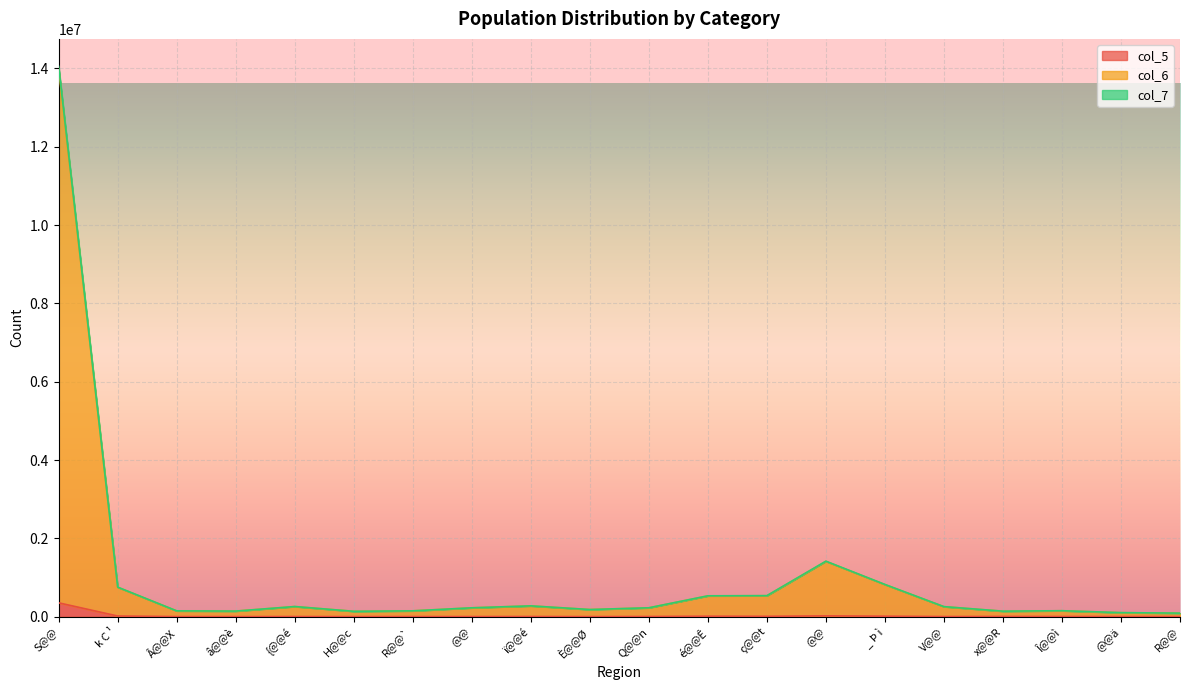

Reading left to right, transcribe all the data shown in this chart.

col_5: S@@=354412	k C ¹=17618	Â@@X=3003	â@@è=2216	{@@é=4446	H@@c=2452	R@@`=3118	@@=3798	ï@@é=5154	È@@Ø=2770	Q@@n=5017	é@@Ê=12513	ç@@t=9932	@@=21660	_ Þ ì=13123	V@@=3910	x@@R=6121	Î@@ì=4474	@@ä=4213	R@@=3643
col_6: S@@=13988820	k C ¹=753112	Â@@X=148837	â@@è=143410	{@@é=259465	H@@c=138010	R@@`=149456	@@=226639	ï@@é=275931	È@@Ø=183316	Q@@n=227149	é@@Ê=531865	ç@@t=535658	@@=1414079	_ Þ ì=821049	V@@=256479	x@@R=139649	Î@@ì=152057	@@ä=102935	R@@=91039
col_7: S@@=14053030	k C ¹=755659	Â@@X=149343	â@@è=143739	{@@é=259917	H@@c=138116	R@@`=149868	@@=227624	ï@@é=276915	È@@Ø=183615	Q@@n=228036	é@@Ê=533637	ç@@t=537856	@@=1418172	_ Þ ì=824166	V@@=257508	x@@R=141668	Î@@ì=153121	@@ä=104227	R@@=91382